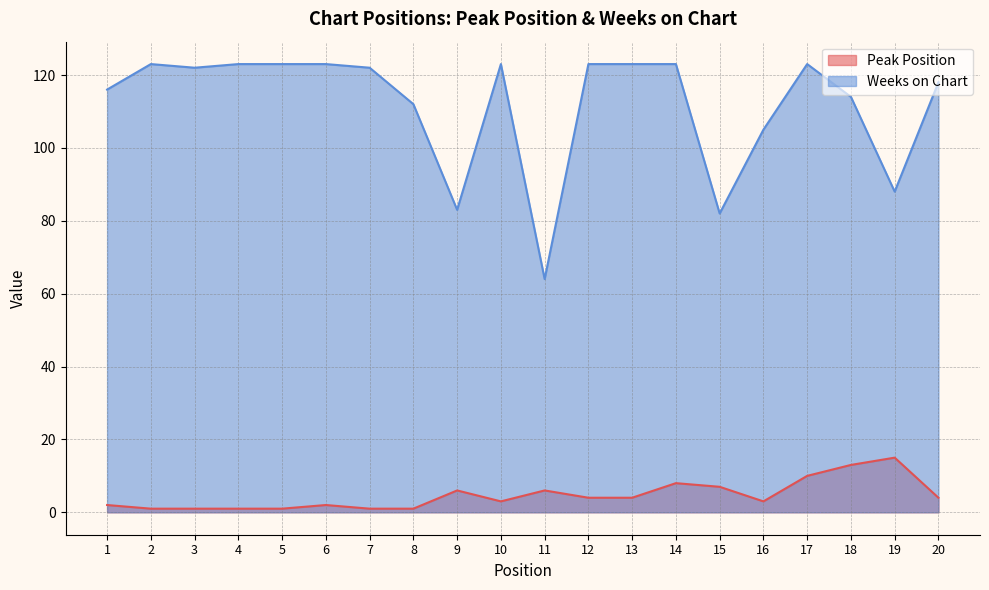

At which label does Weeks on Chart reach its peak?

2